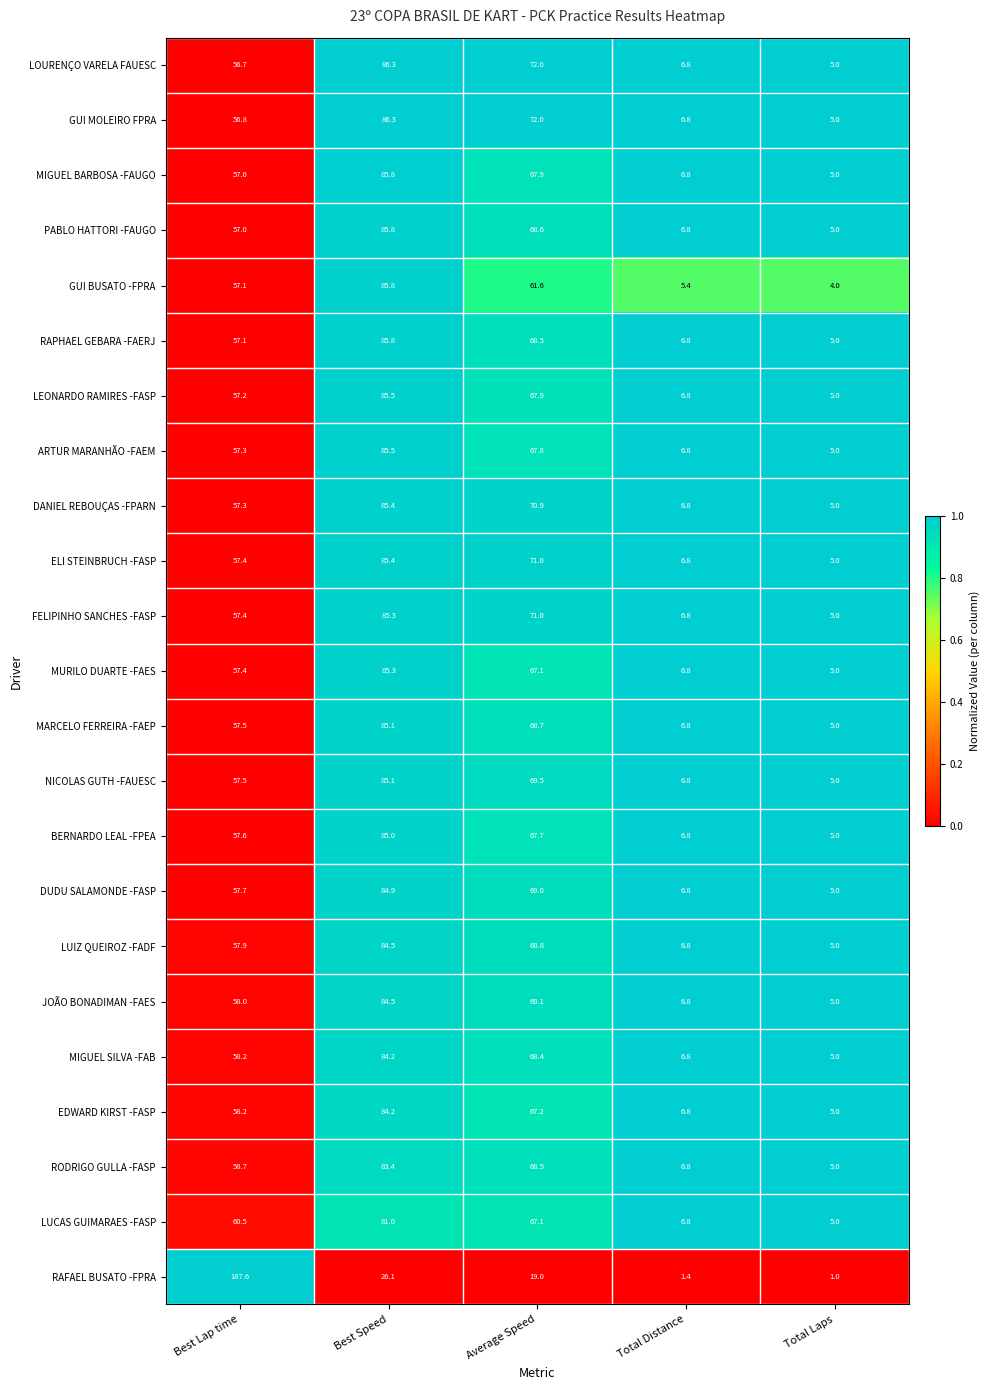

What is the difference between the maximum and second lowest values in the RODRIGO GULLA -FASP series?

76.6